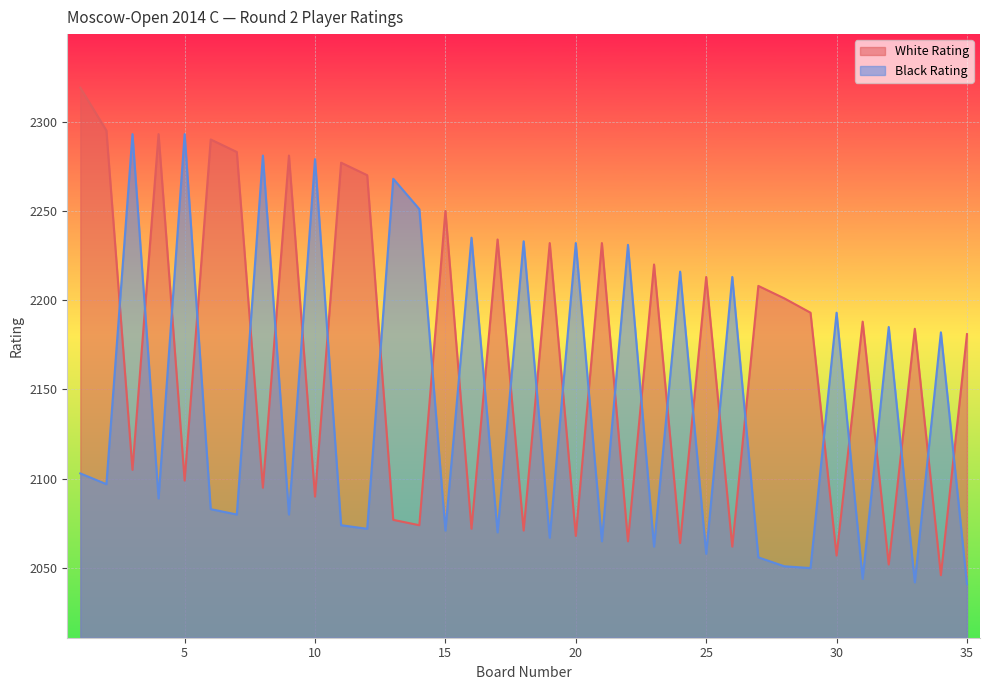

Where is Black Rating nearest to the value 2167?

34